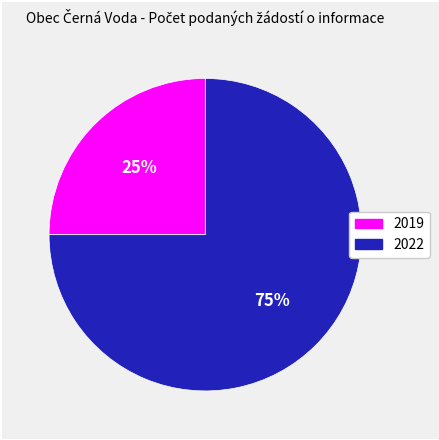

Is 2022 the majority of the pie?

Yes